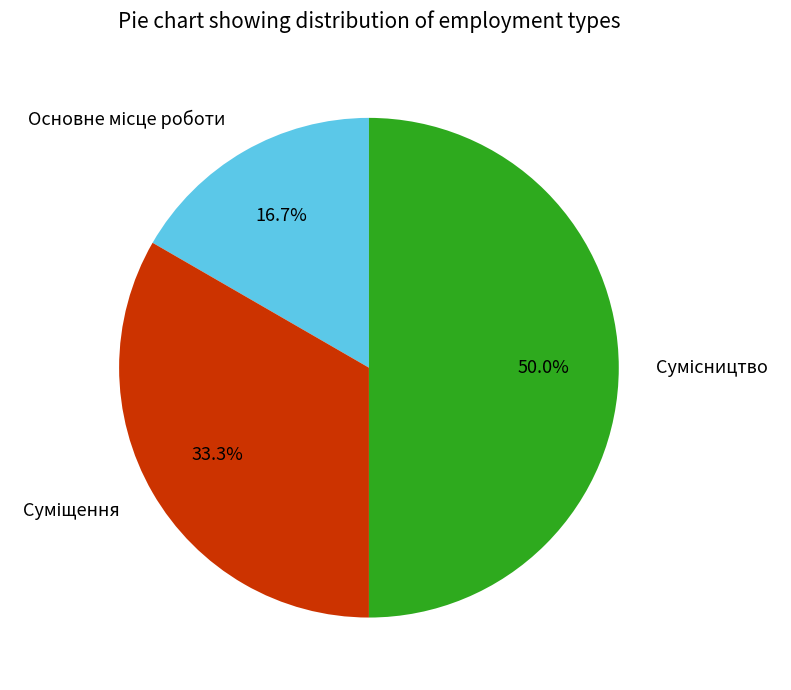

Between Сумісництво and Суміщення, which is larger?

Сумісництво